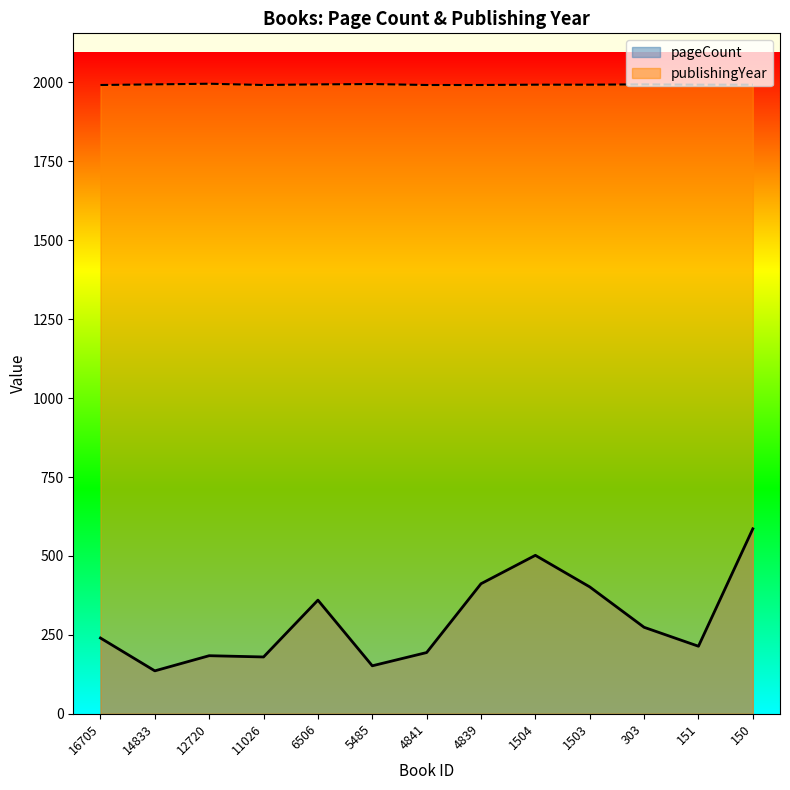

What is the minimum value shown in the chart?

136